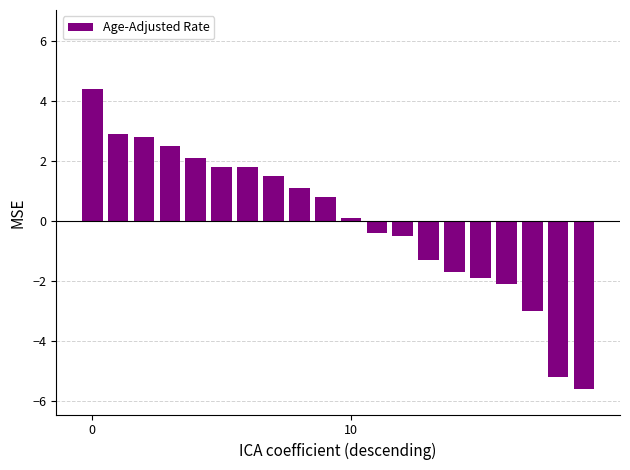

What is the smallest value displayed?

-5.6